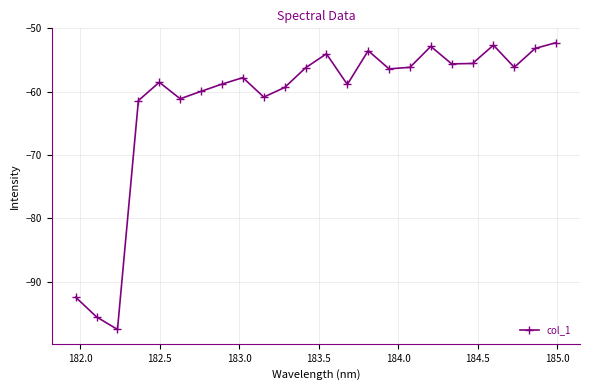

What is the value of the 14th point from the left?

-58.8